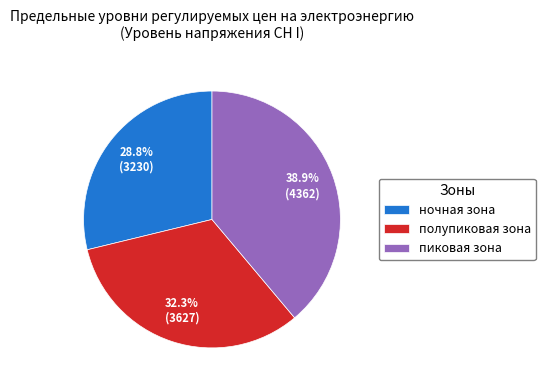

Does any single category account for the majority?

No